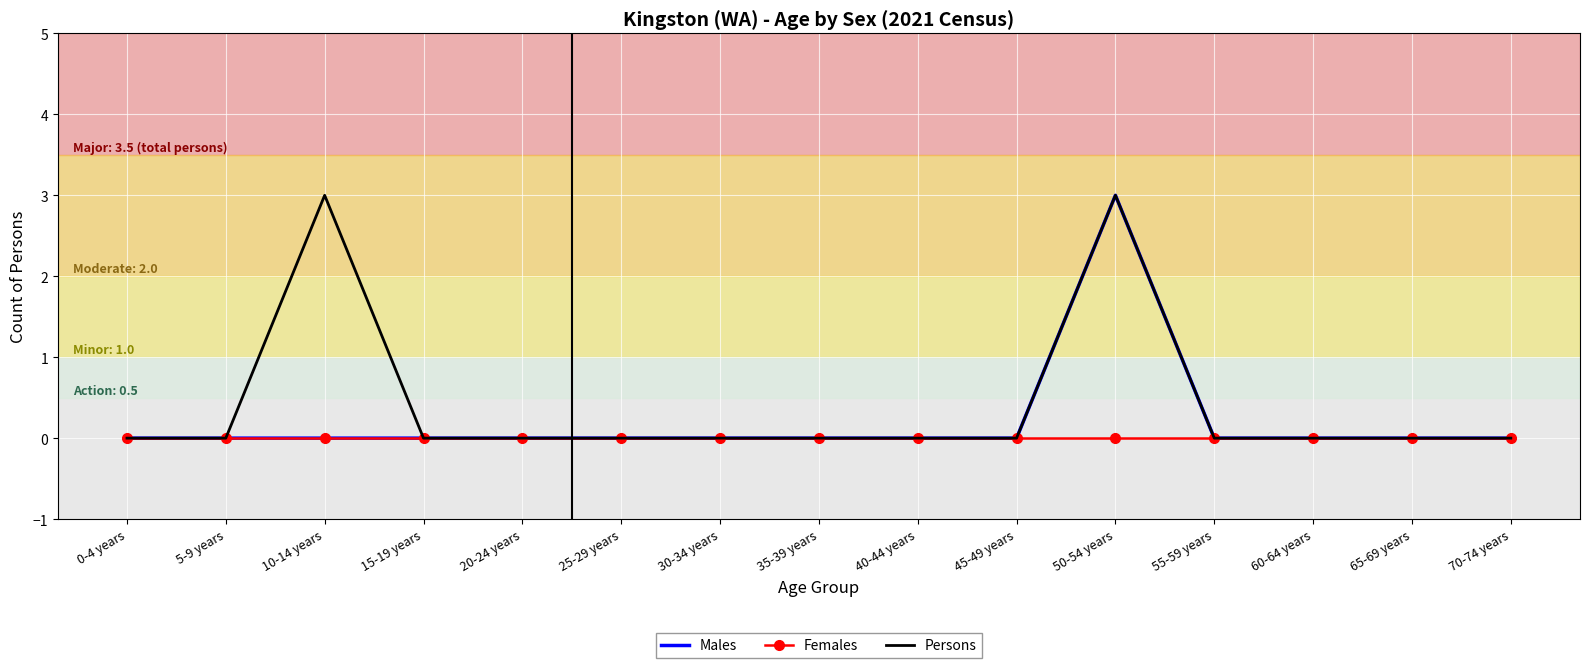

The value of Persons at 25-29 years is 2. True or false?

False